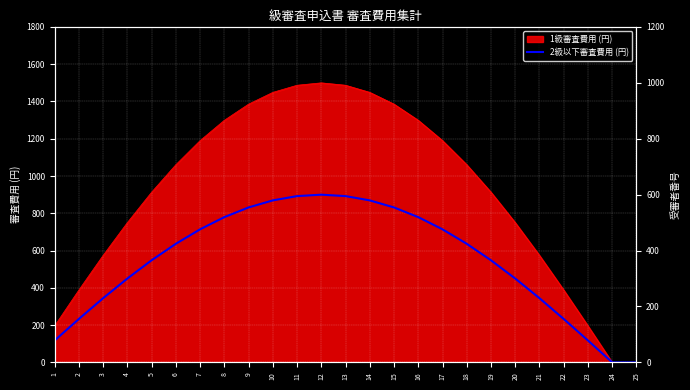

Does the chart display data point markers on the line(s)?

No